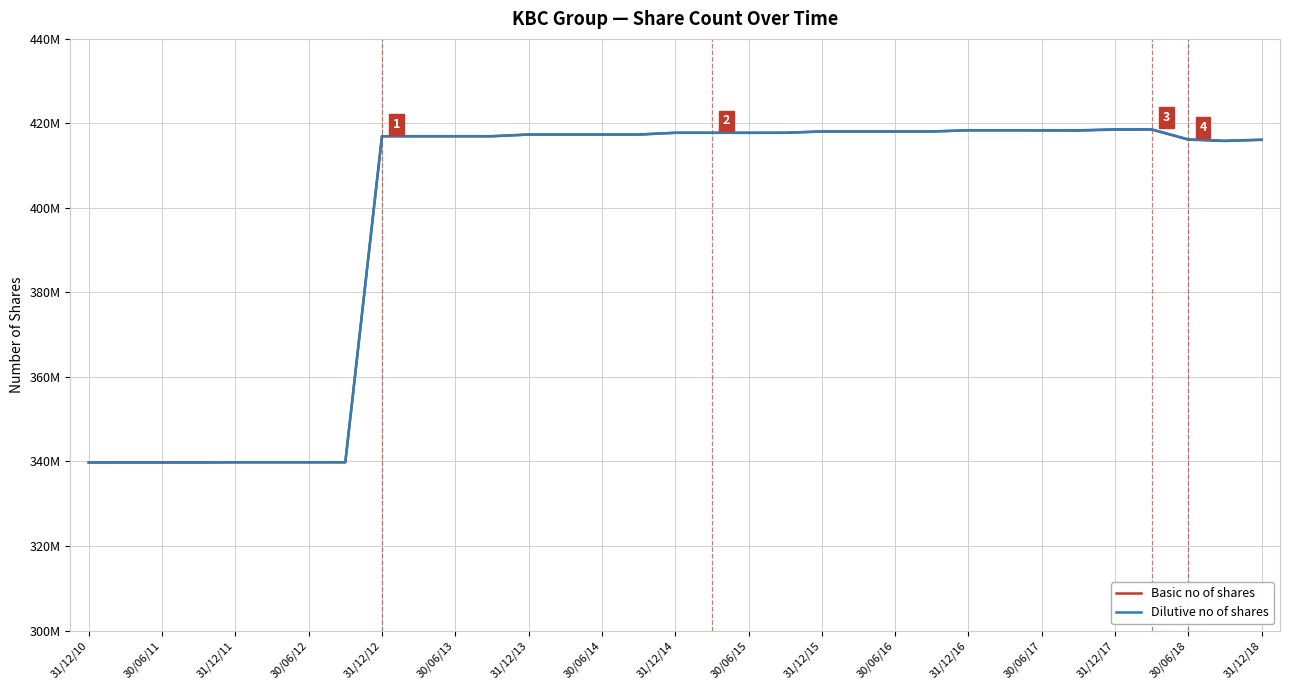

Which category has the lowest value in the Dilutive no of shares series?

31/12/10